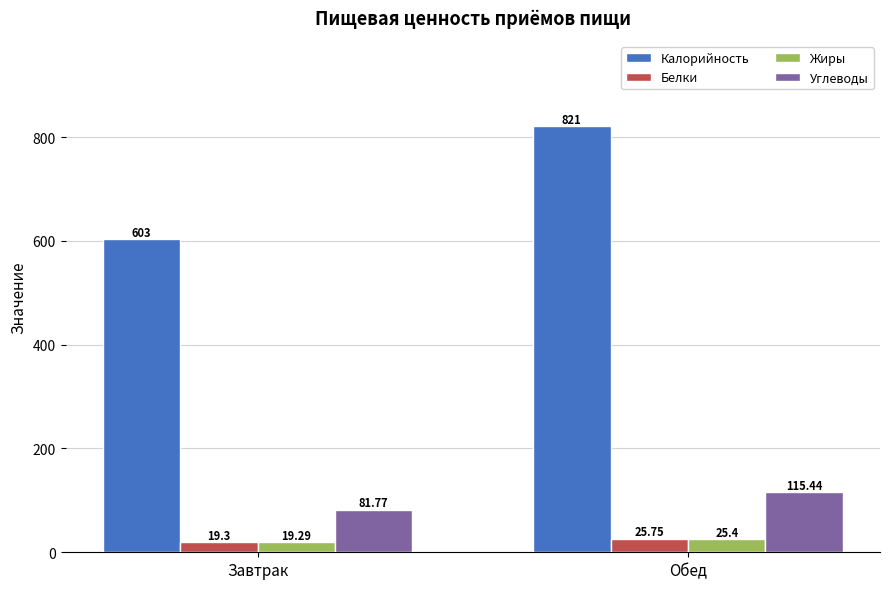

At which category is the sum across all series the highest?

Обед